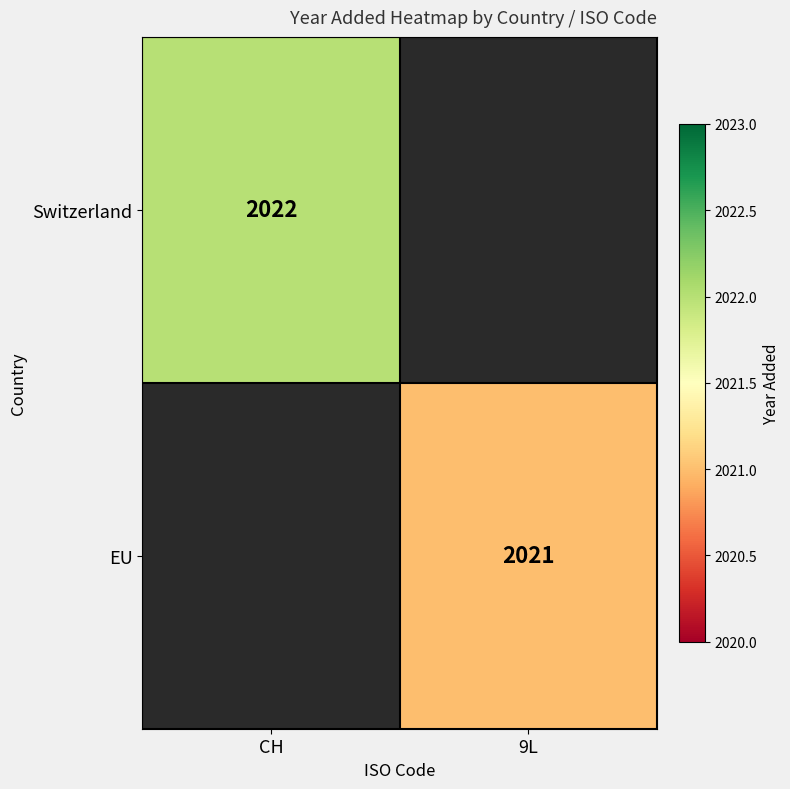

True or false: Switzerland has a value of 2855 at CH.

False